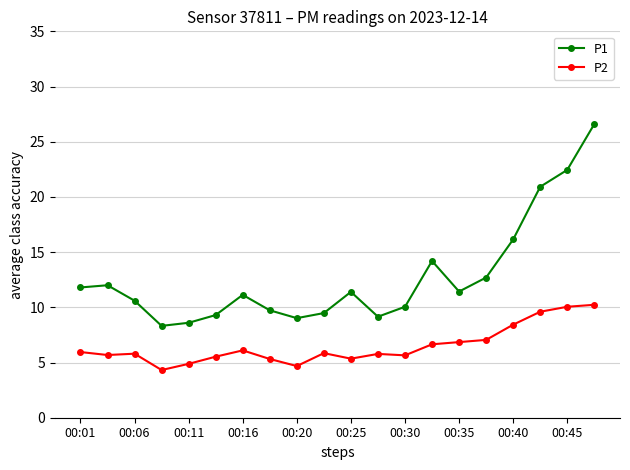

What is the maximum value shown in the chart?

26.6